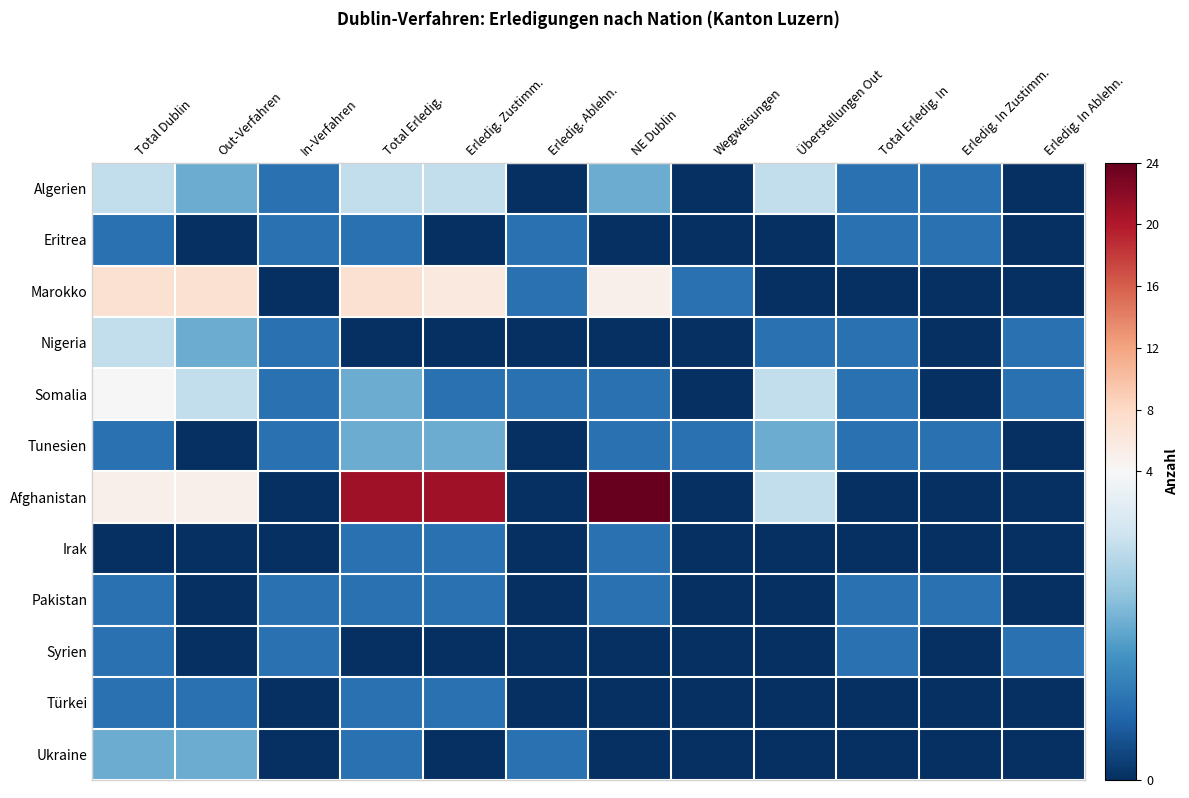

Rank the series at Wegweisungen from lowest to highest value.

Algerien, Eritrea, Nigeria, Somalia, Afghanistan, Irak, Pakistan, Syrien, Türkei, Ukraine, Marokko, Tunesien